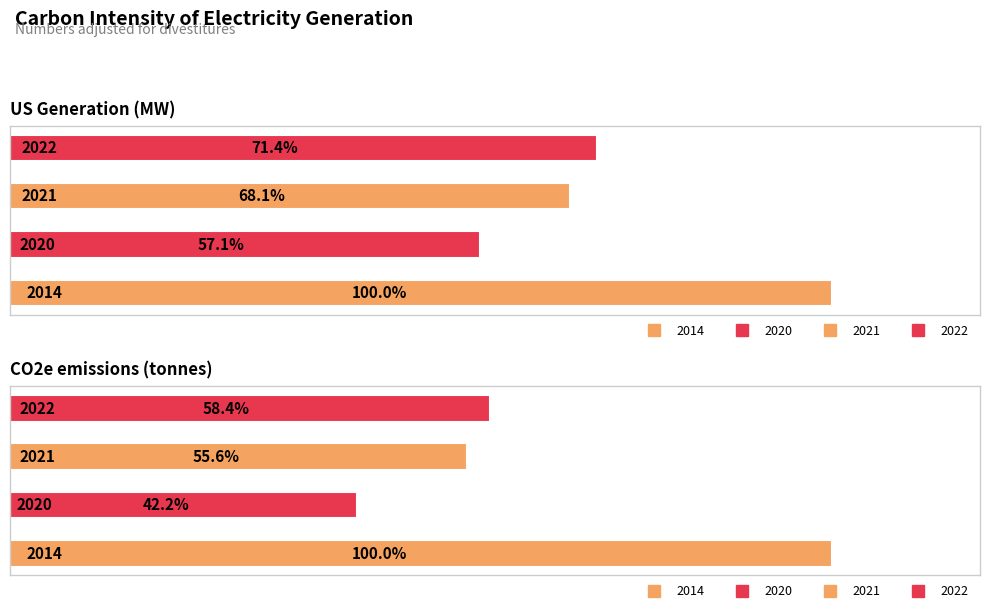

Which has a higher value, Carbon intensity (CO2e tonnes/MW) or CO2e emissions (tonnes)?

CO2e emissions (tonnes)